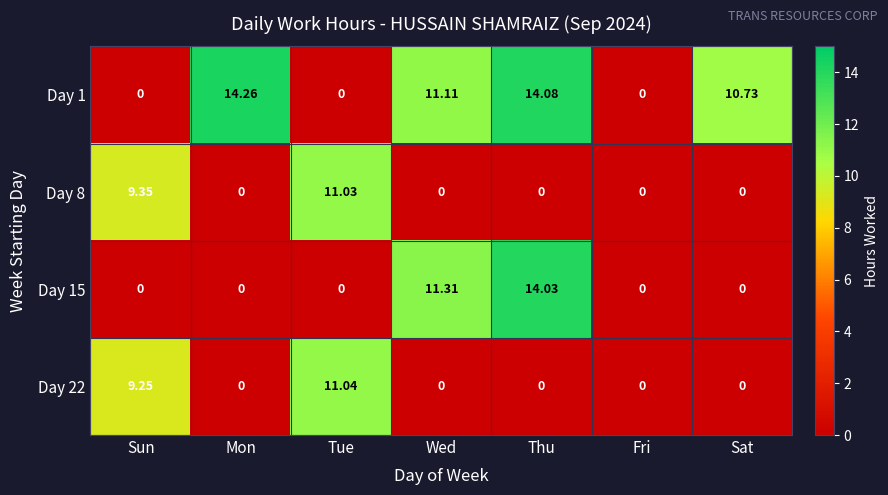

Where is Day 8 nearest to the value 5?

Sun